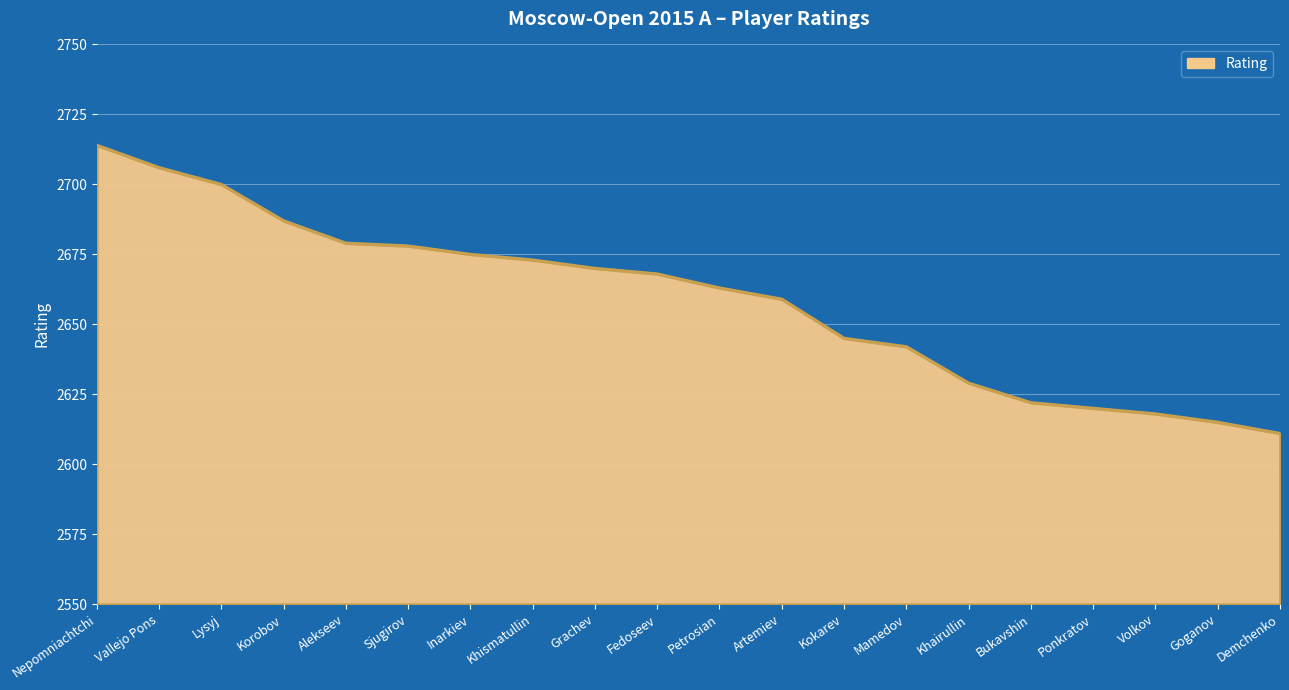

At which label does the data first exceed 2668?

Nepomniachtchi